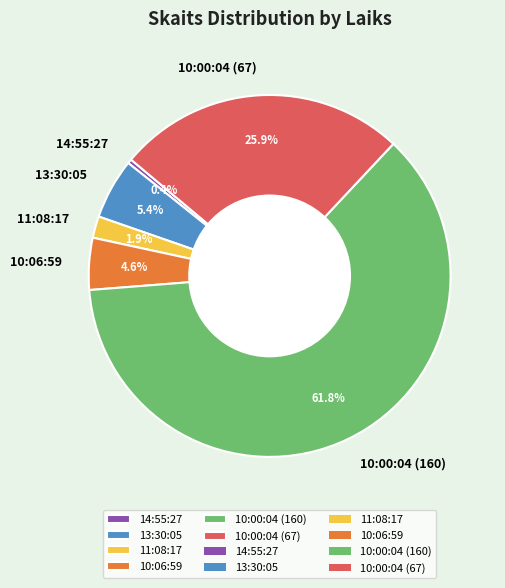

Which has a higher value, 10:00:04 (67) or 11:08:17?

10:00:04 (67)